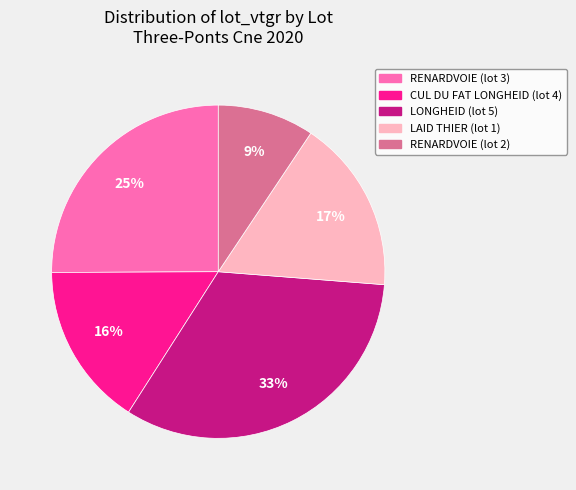

To the nearest percent, what is the difference between the CUL DU FAT LONGHEID (lot 4) and RENARDVOIE (lot 3) slice percentages?

9%